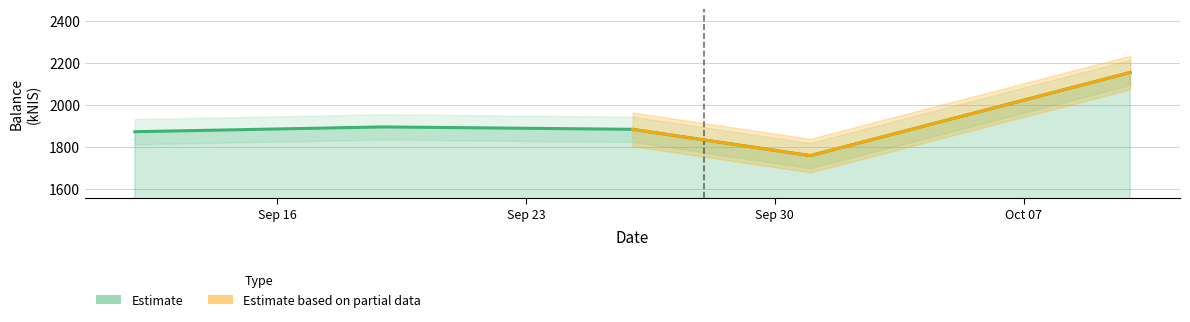

How many interior local peaks (higher than both neighbors) does the data have?

1